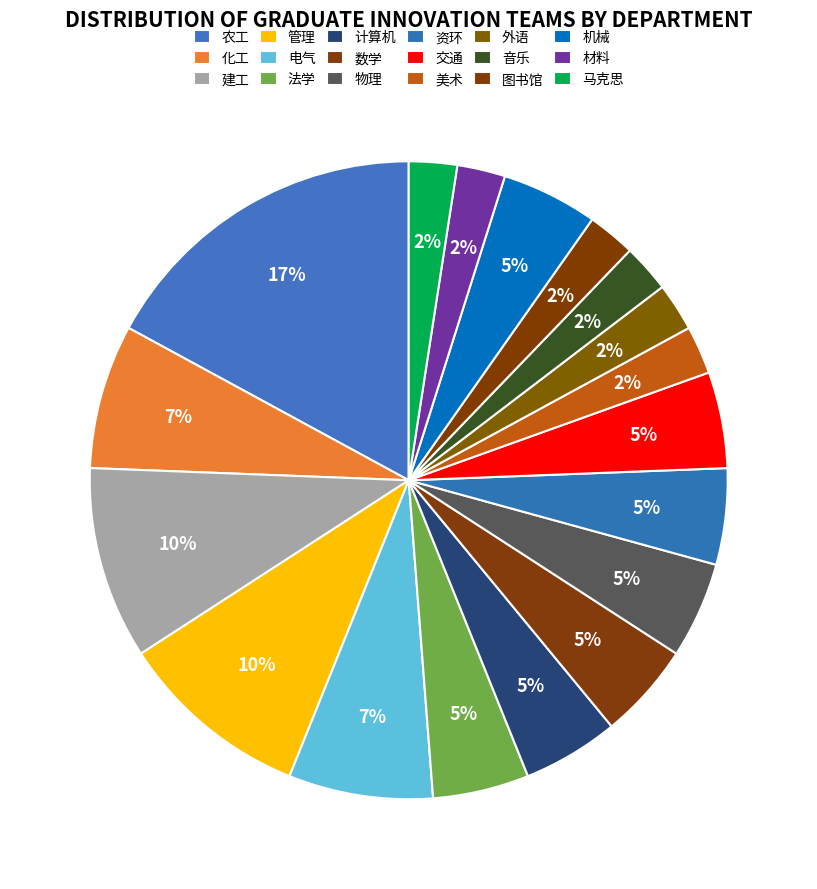

Count the number of slices in the pie.

18